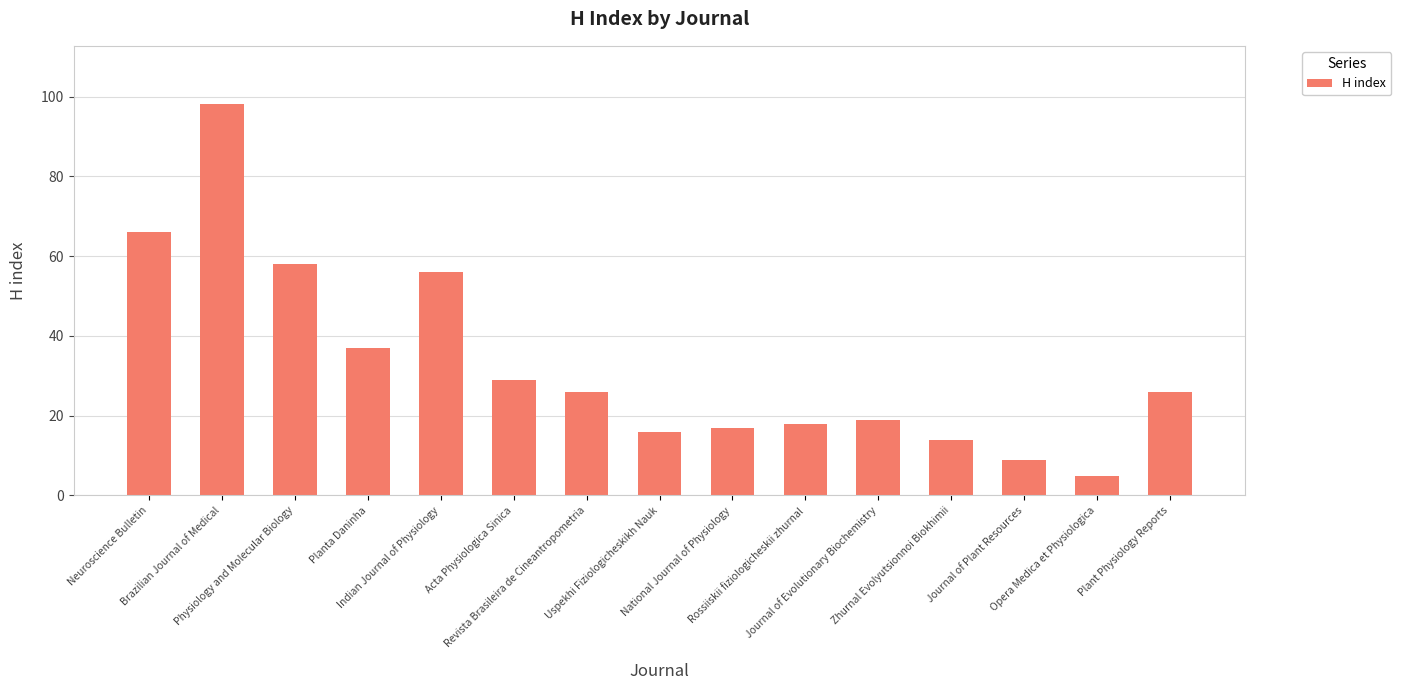

What is the difference between the second highest and second lowest values?

57